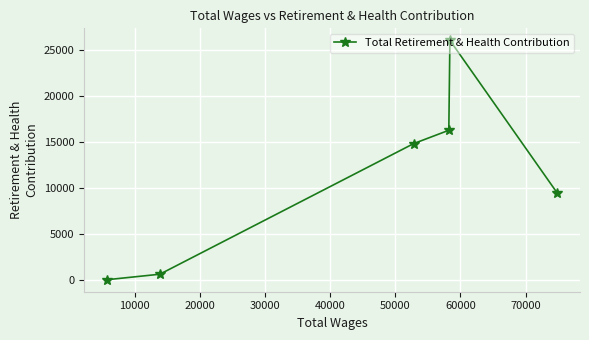

What is the sum of all values?

67021